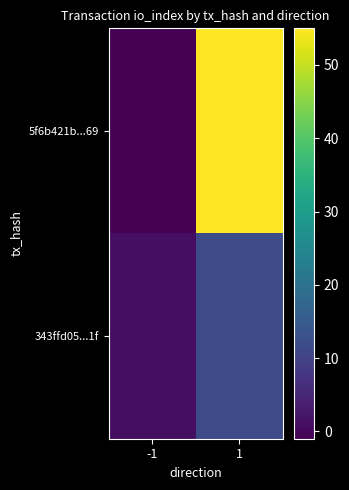

Which has a higher value, -1 or 1?

1